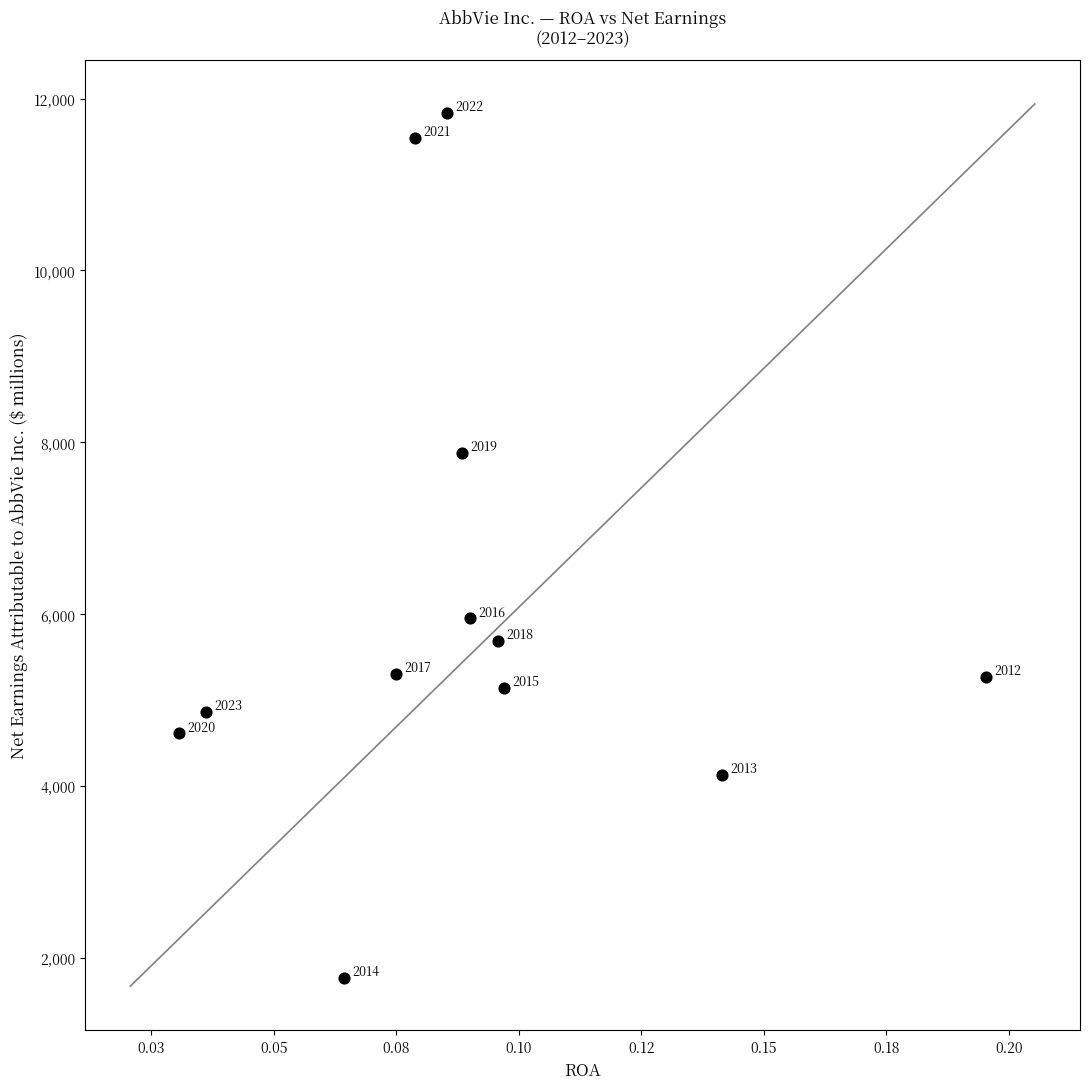

What is the average Y value?

6167